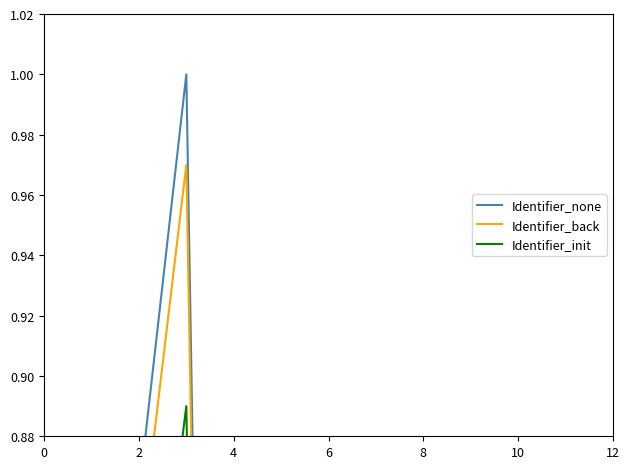

What is the sum of all Identifier_init values?

2.8